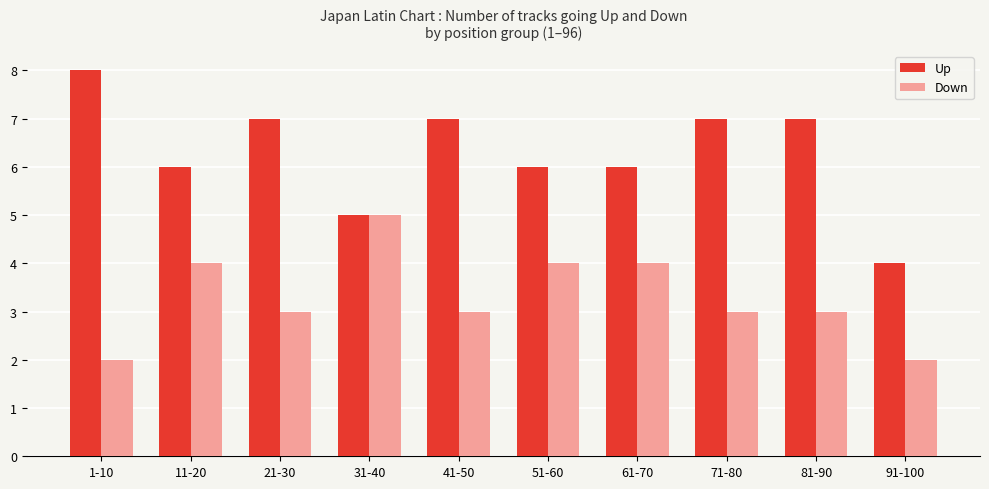

What is the difference between the maximum and minimum values in the Down series?

3